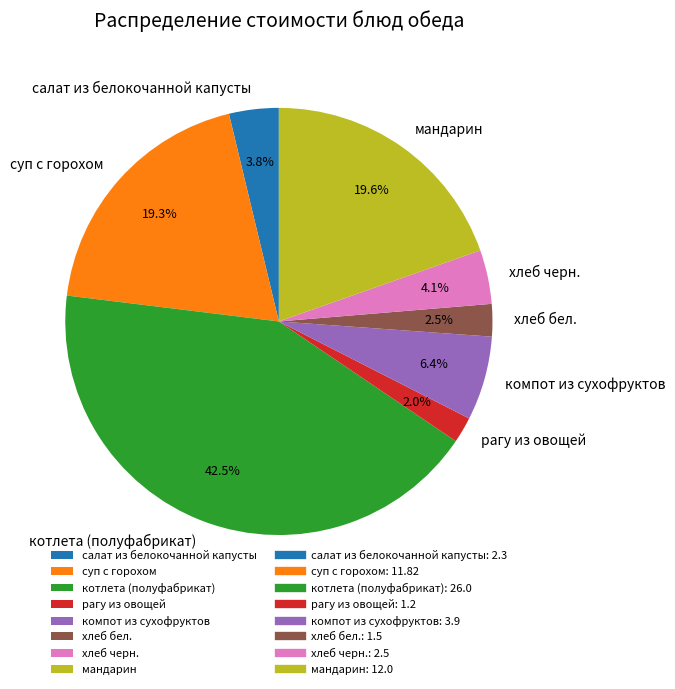

Count the number of slices in the pie.

8